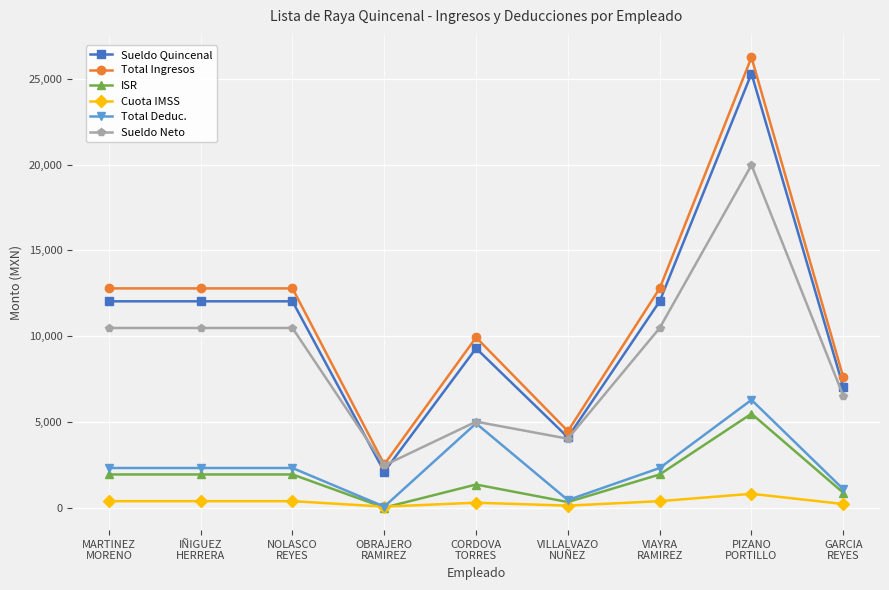

Which series has the largest total across all categories?

Total Ingresos